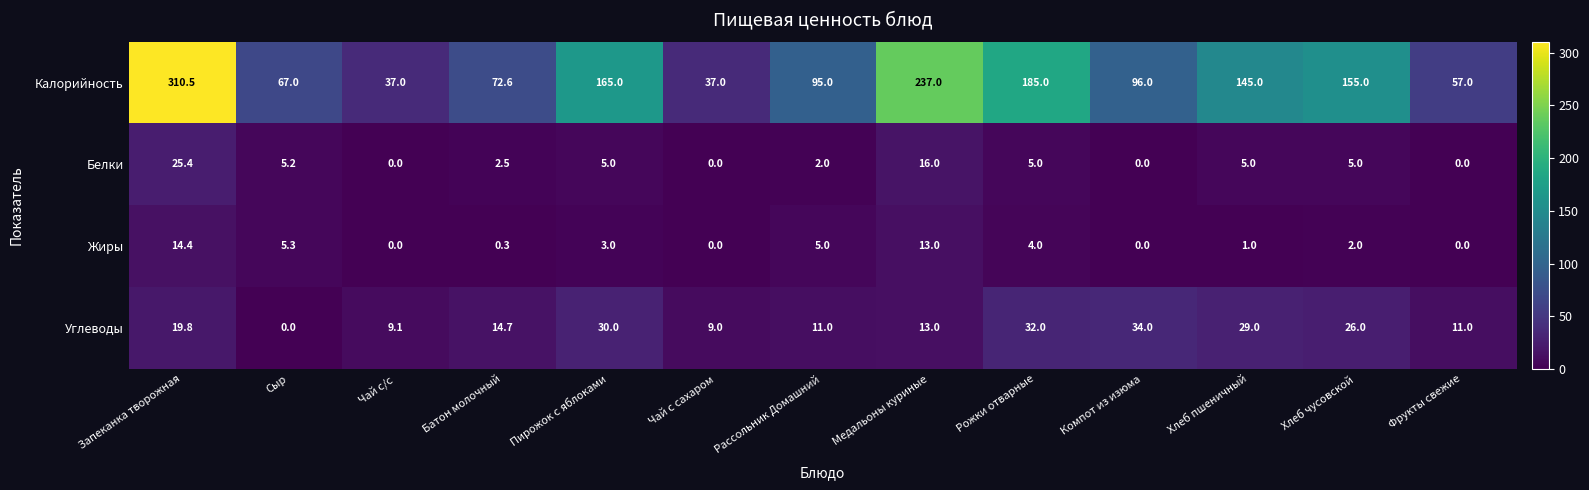

What is the total value across all series at Хлеб чусовской?

188.0